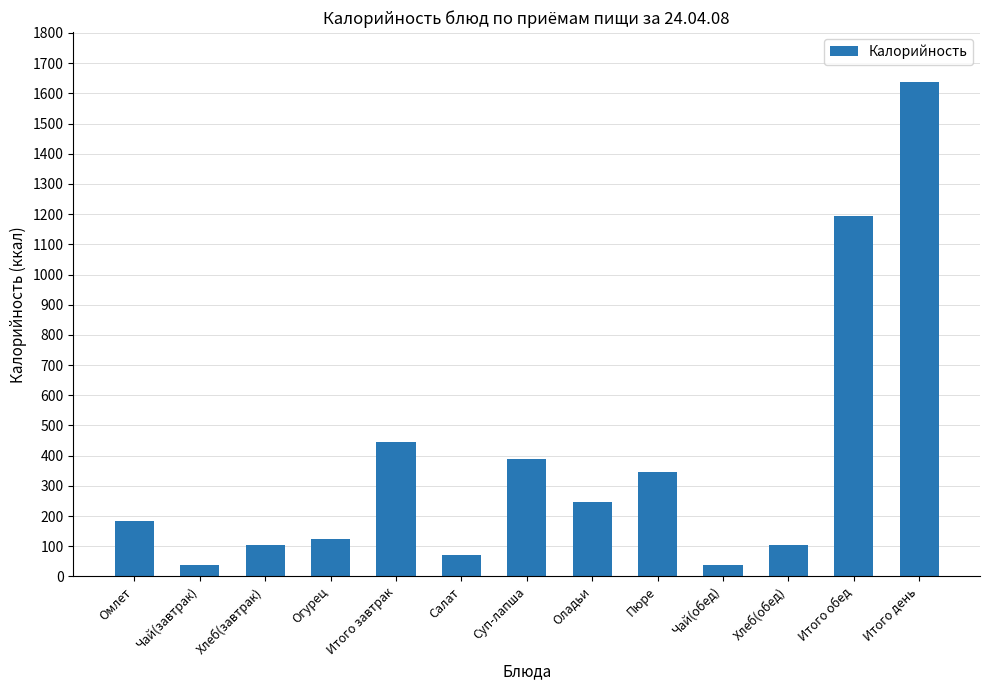

The value at Огурец is 124.0. True or false?

True